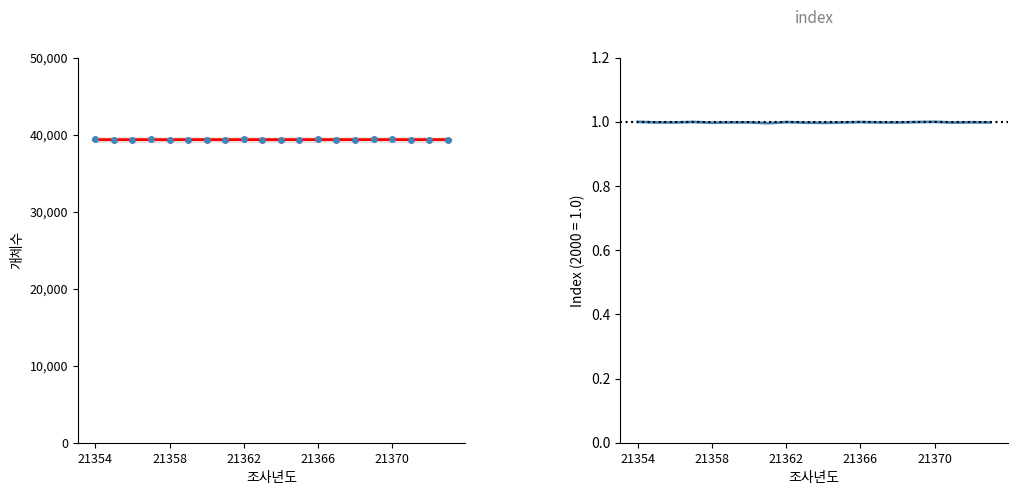

Reading right to left, what are all the values shown in this chart?

trend: 39363.8	39363.5	39363.3	39363.0	39362.8	39362.5	39362.3	39362.1	39361.8	39361.6	39361.3	39361.1	39360.8	39360.6	39360.4	39360.1	39359.9	39359.6	39359.4	39359.1
index: 1.0	1.0	1.0	1.0	1.0	1.0	1.0	1.0	1.0	1.0	1.0	1.0	1.0	1.0	1.0	1.0	1.0	1.0	1.0	1.0